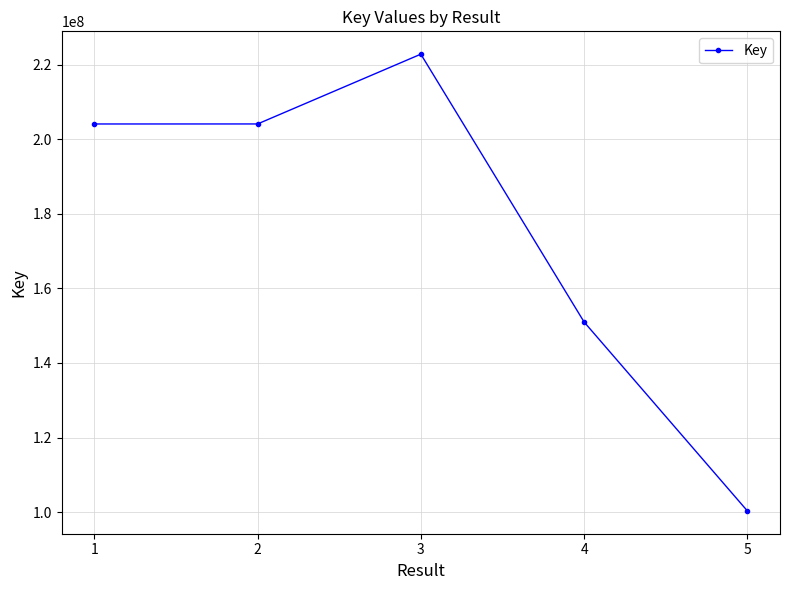

What is the sum of the values at 4 and 1?

355065917